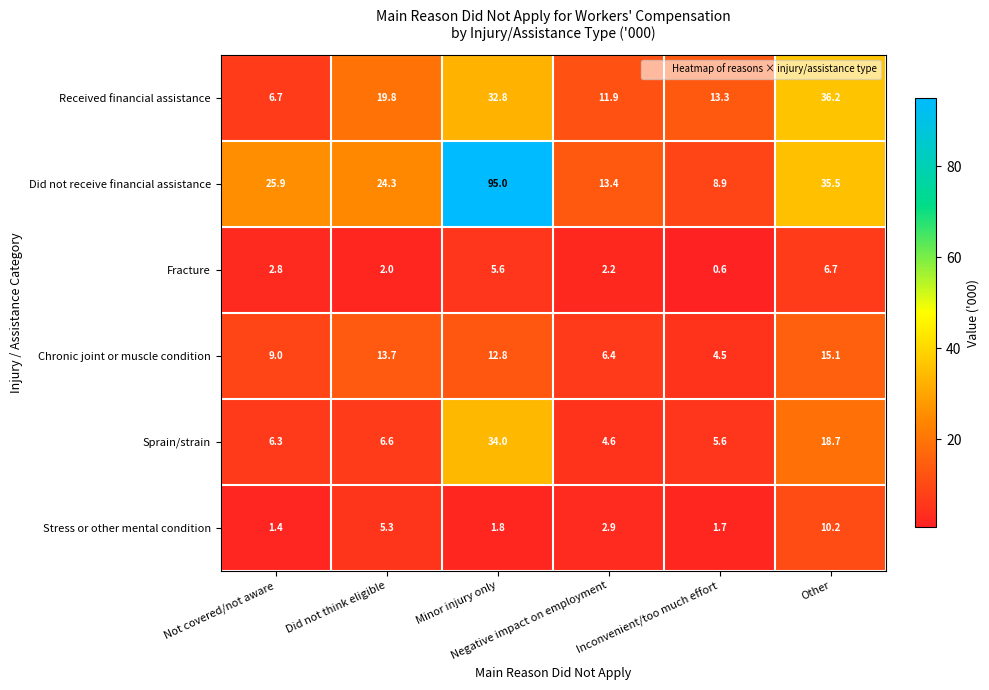

What is the spread (max minus min) of values at Did not think eligible?

22.3